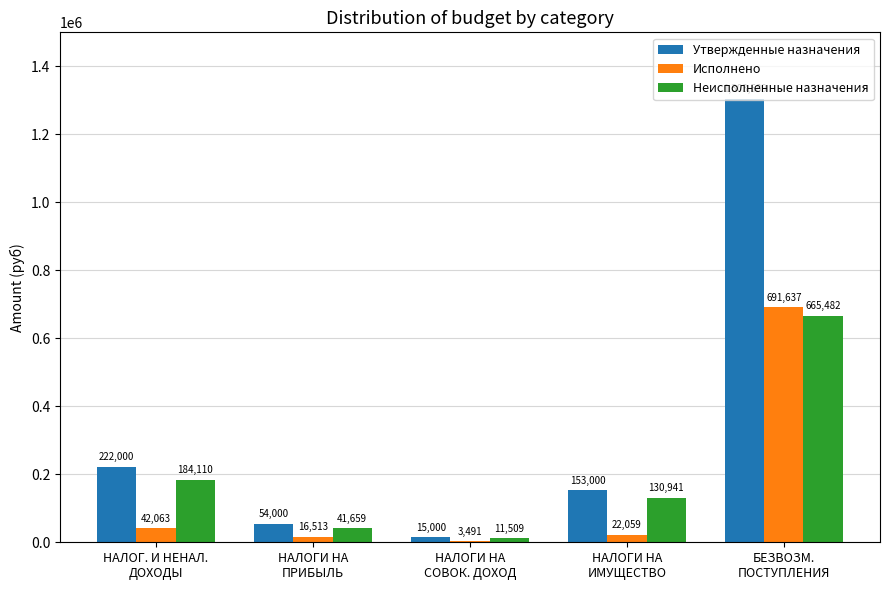

At which category is the sum across all series the highest?

БЕЗВОЗМ.
ПОСТУПЛЕНИЯ